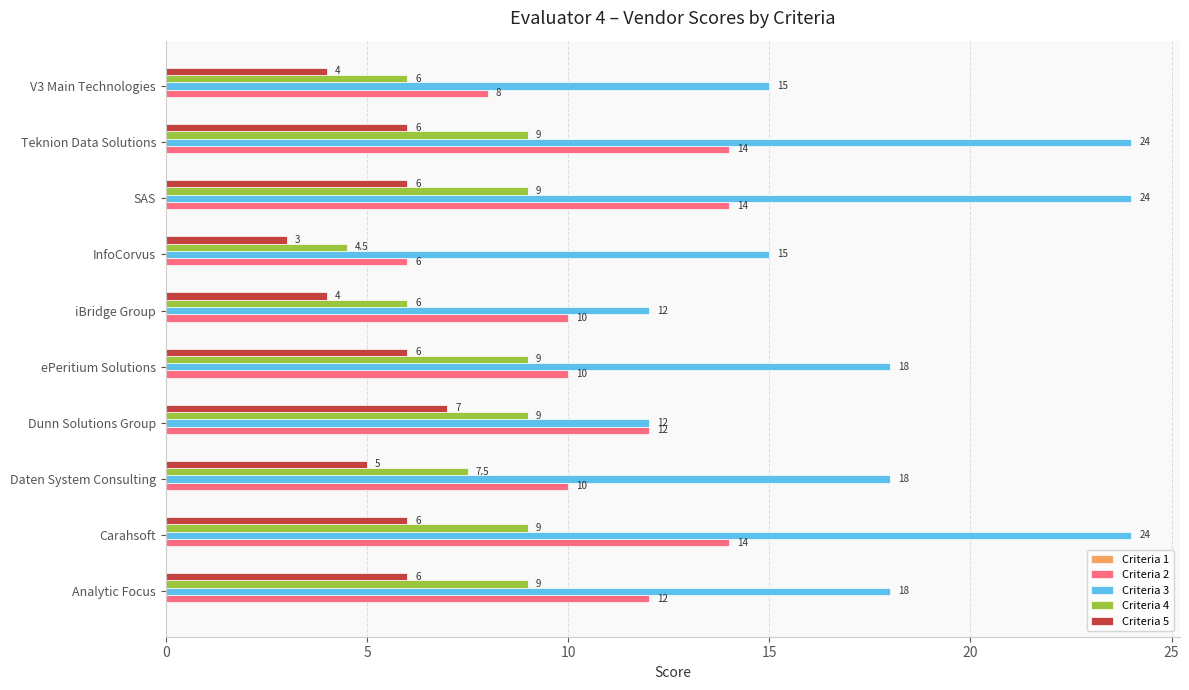

Is the value of Criteria 2 at Analytic Focus greater than the value of Criteria 3 at SAS?

No